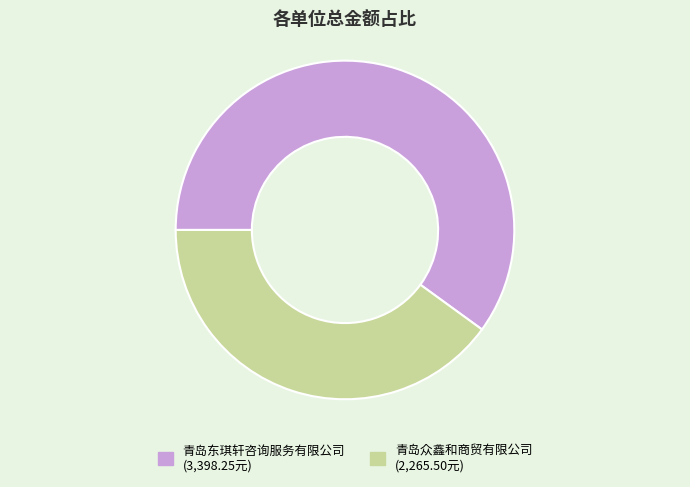

Between 青岛东琪轩咨询服务有限公司 and 青岛众鑫和商贸有限公司, which is larger?

青岛东琪轩咨询服务有限公司